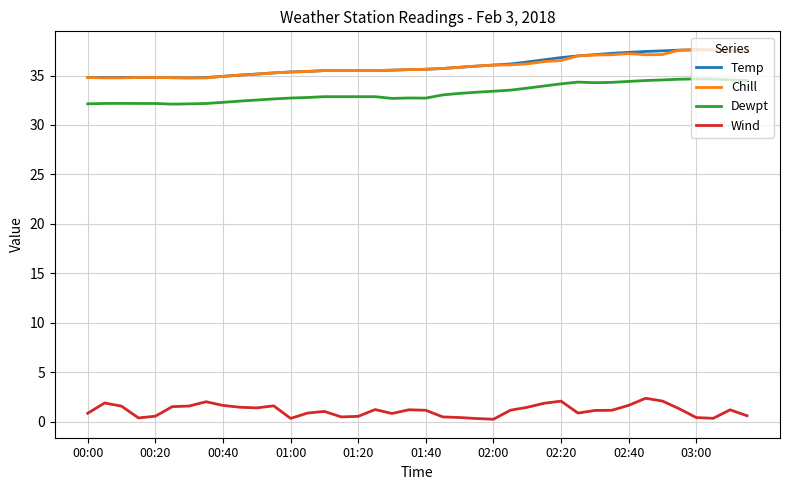

True or false: Temp and Dewpt intersect in this chart.

False